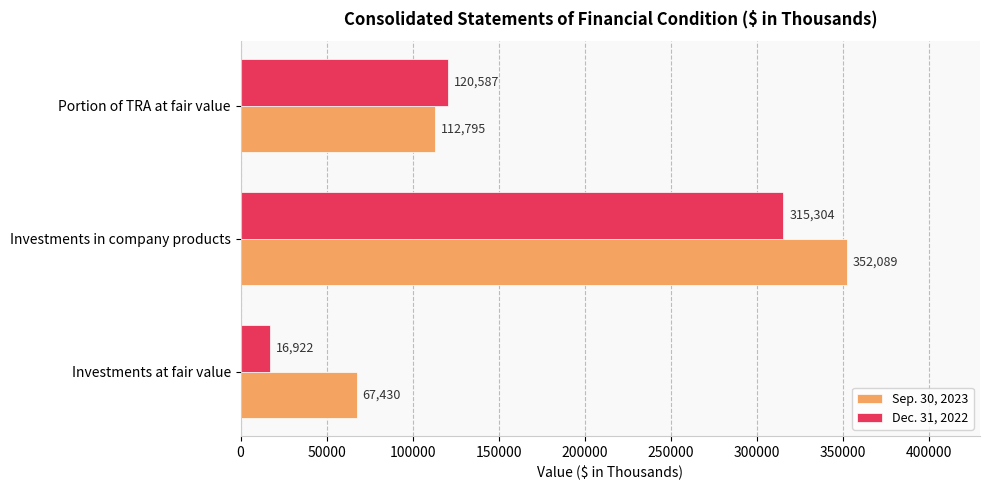

What is the greatest value displayed?

352089